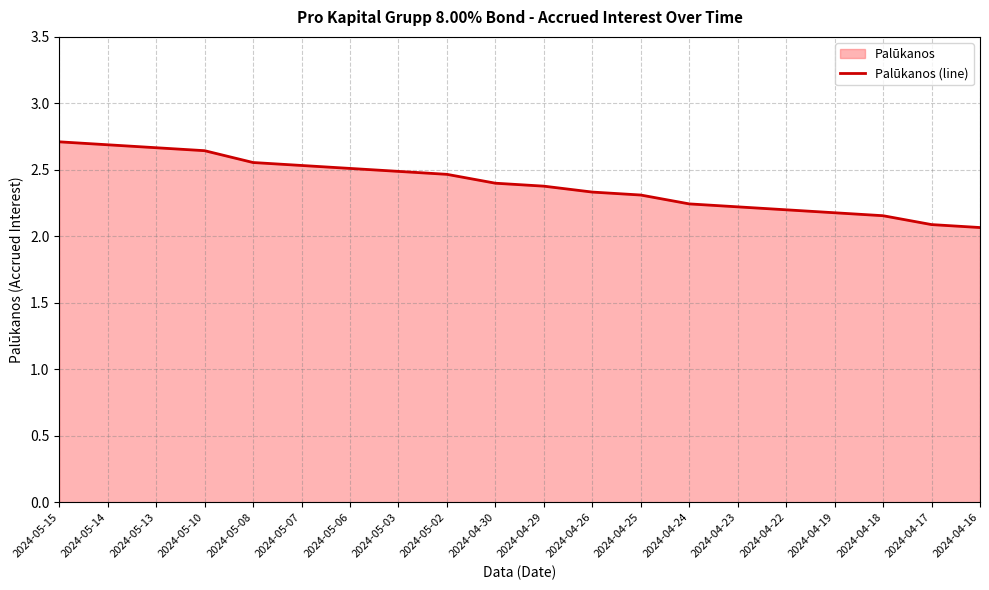

Which label corresponds to the smallest value in the chart?

2024-04-16